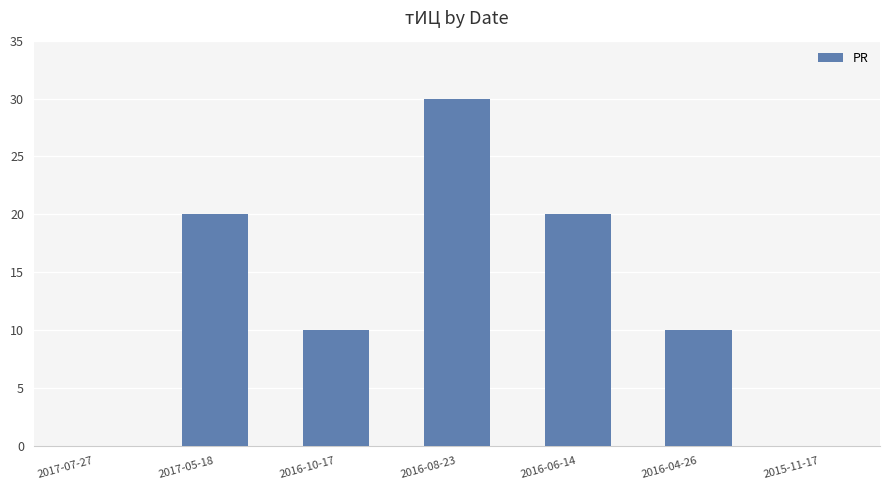

What is the maximum value shown in the chart?

30